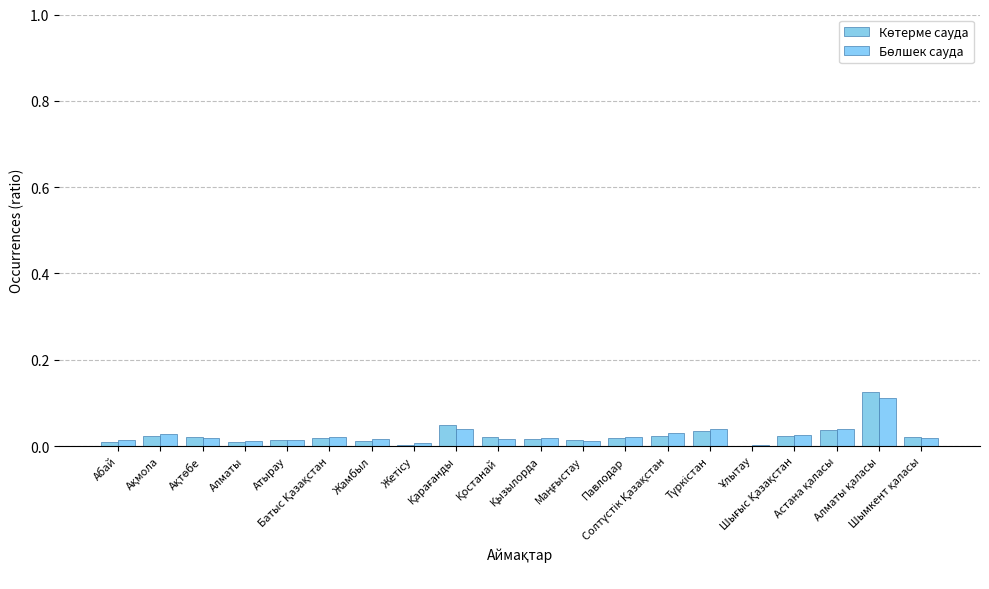

Are the bars horizontal?

No